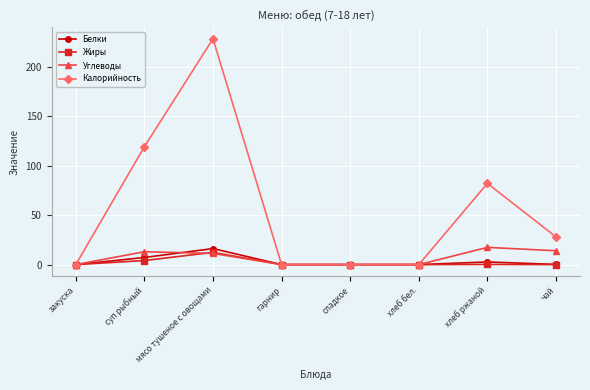

At which category is the sum across all series the highest?

мясо тушеное с овощами